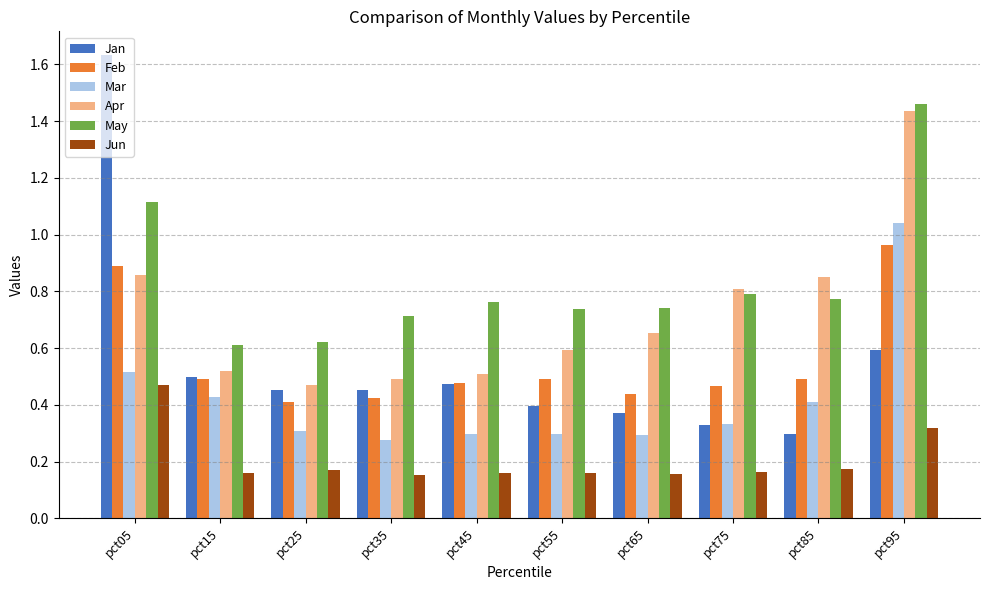

Which category has the lowest value in the Apr series?

pct25